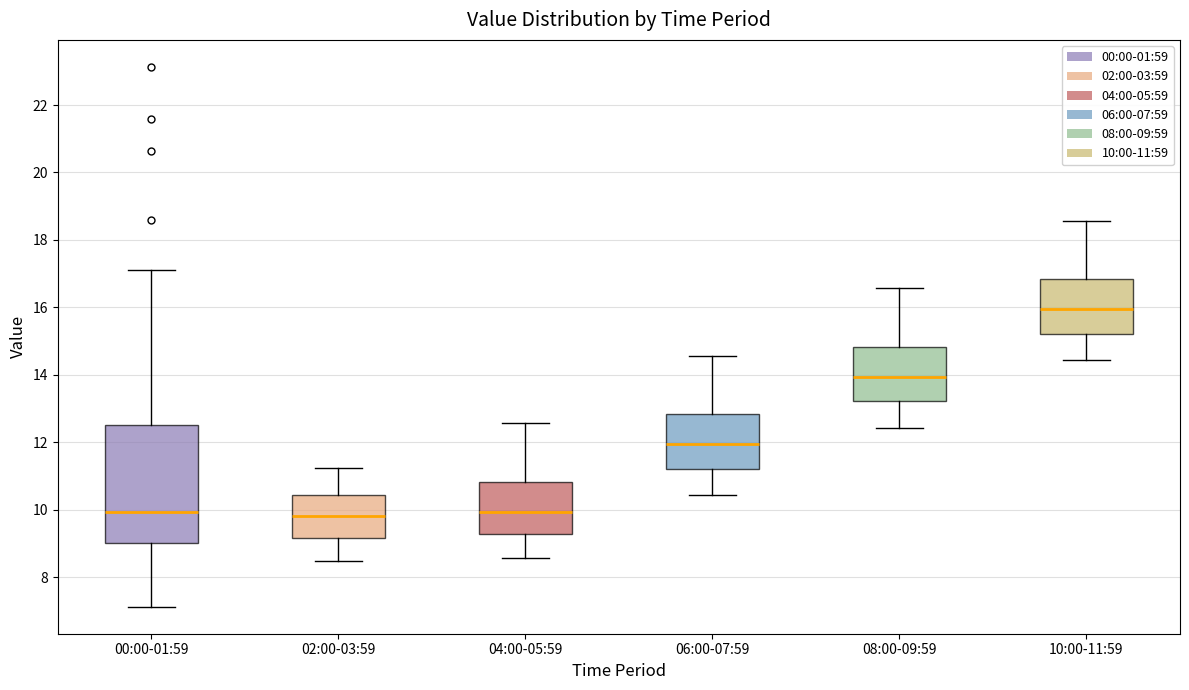

Comparing the boxes themselves (not the whiskers), which one is the tallest?

00:00-01:59